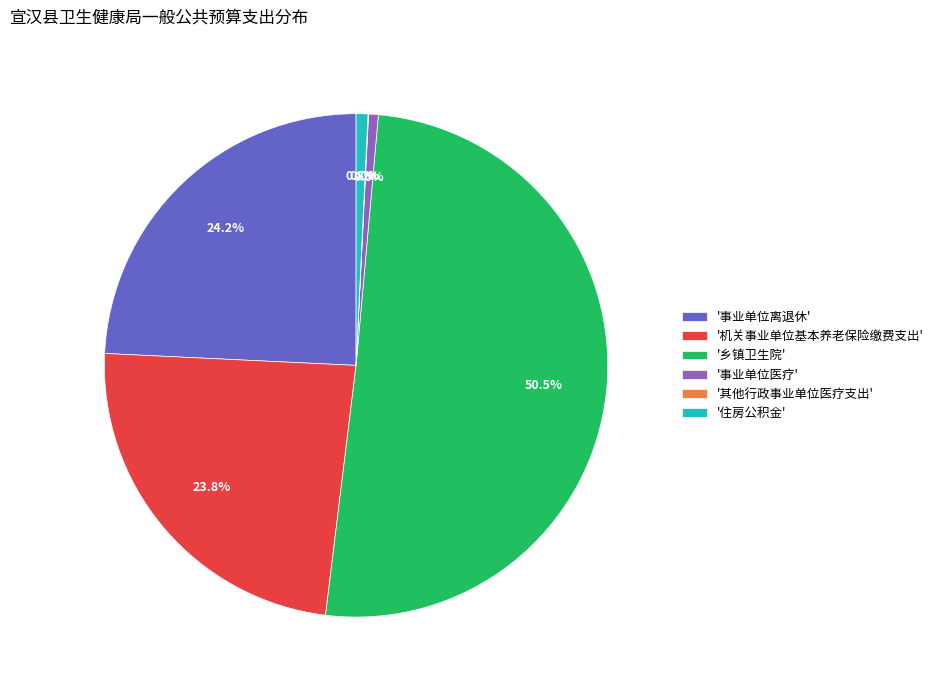

Combined, do '事业单位离退休' and '住房公积金' account for over 50%?

No